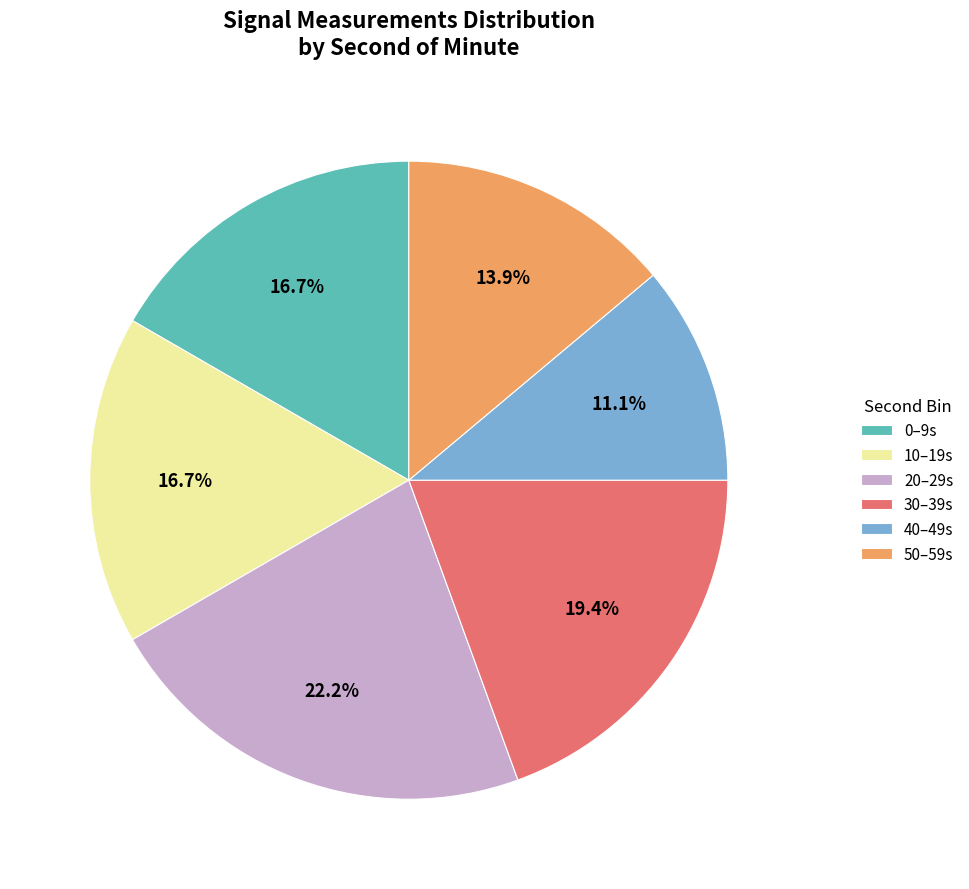

How many segments does this pie chart have?

6